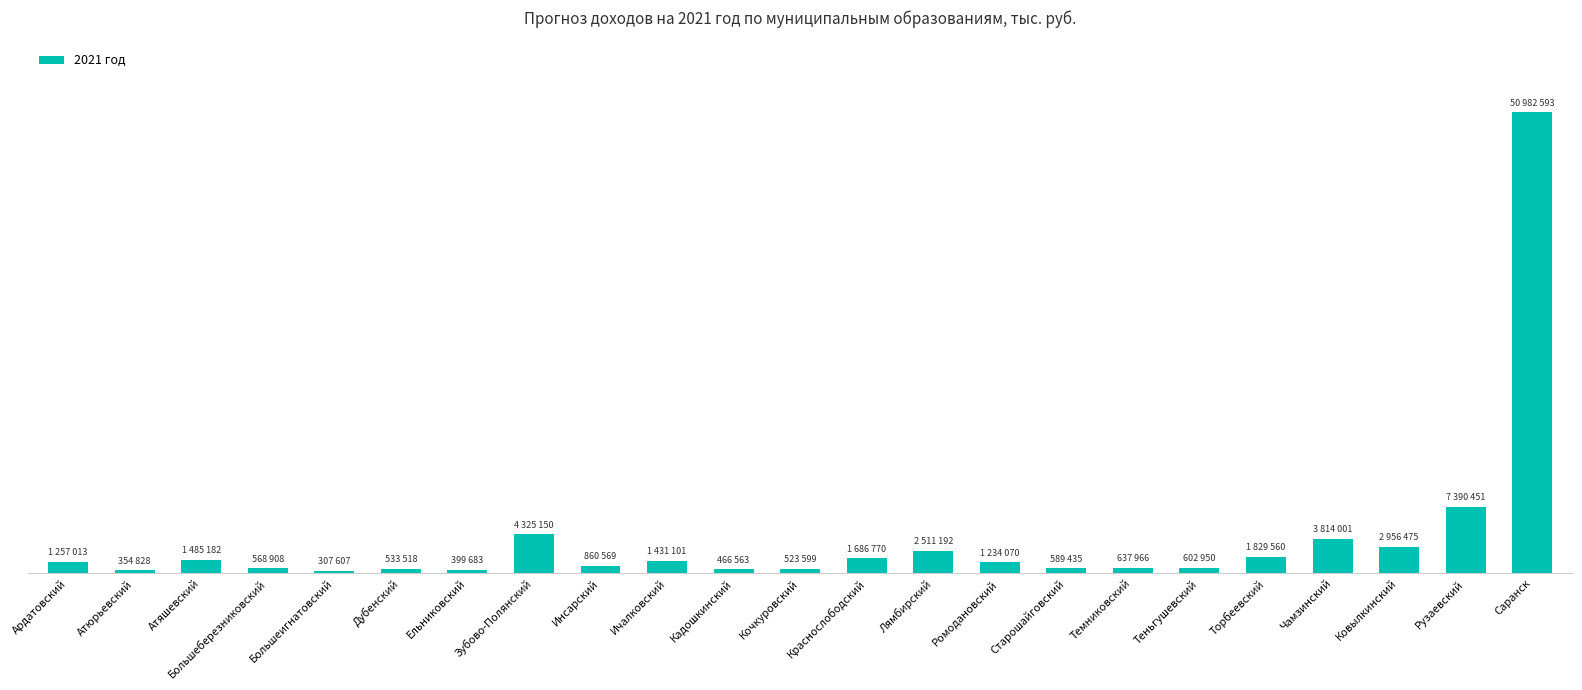

Rank the categories by value from highest to lowest.

Саранск, Рузаевский, Зубово-Полянский, Чамзинский, Ковылкинский, Лямбирский, Торбеевский, Краснослободский, Атяшевский, Ичалковский, Ардатовский, Ромодановский, Инсарский, Темниковский, Теньгушевский, Старошайговский, Большеберезниковский, Дубенский, Кочкуровский, Кадошкинский, Ельниковский, Атюрьевский, Большеигнатовский